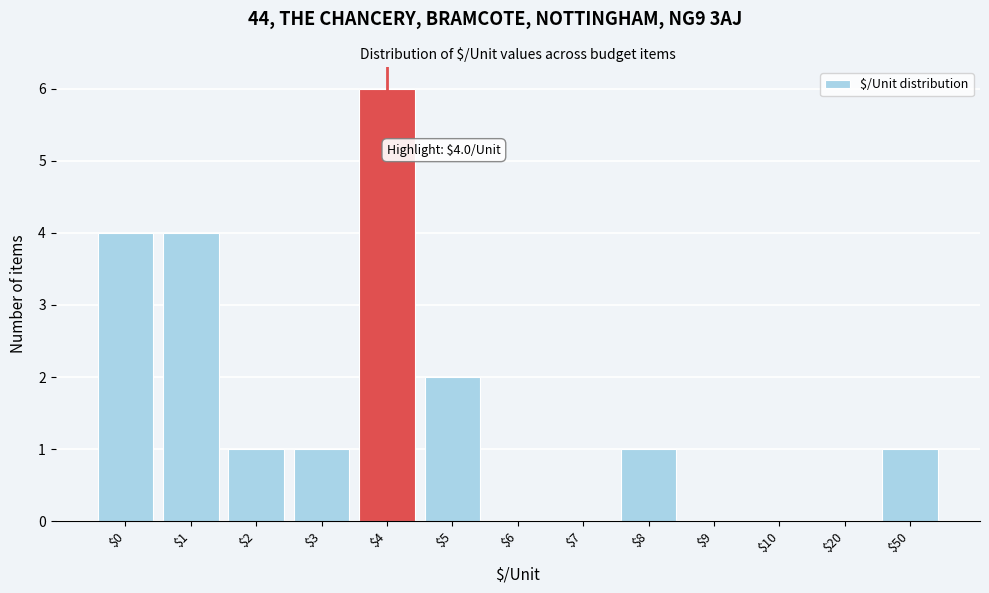

What is the sum of all values?

20